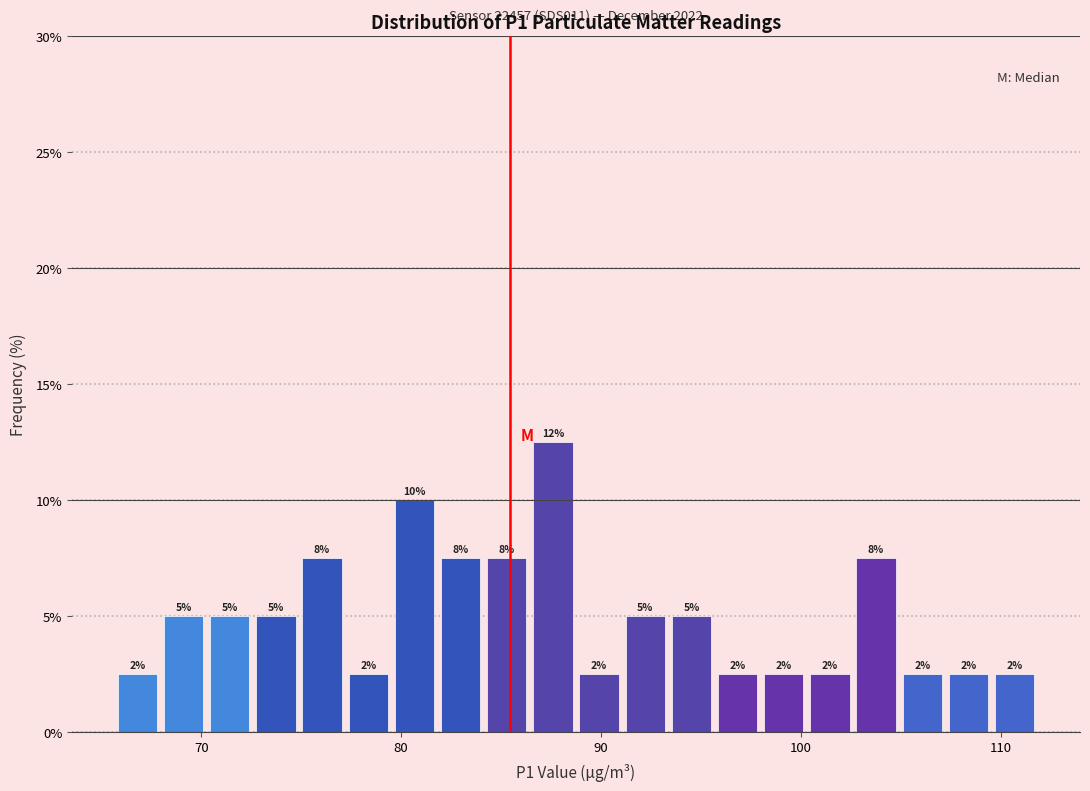

Read against the x-axis, roughly where is the centre of the tallest bar?

88